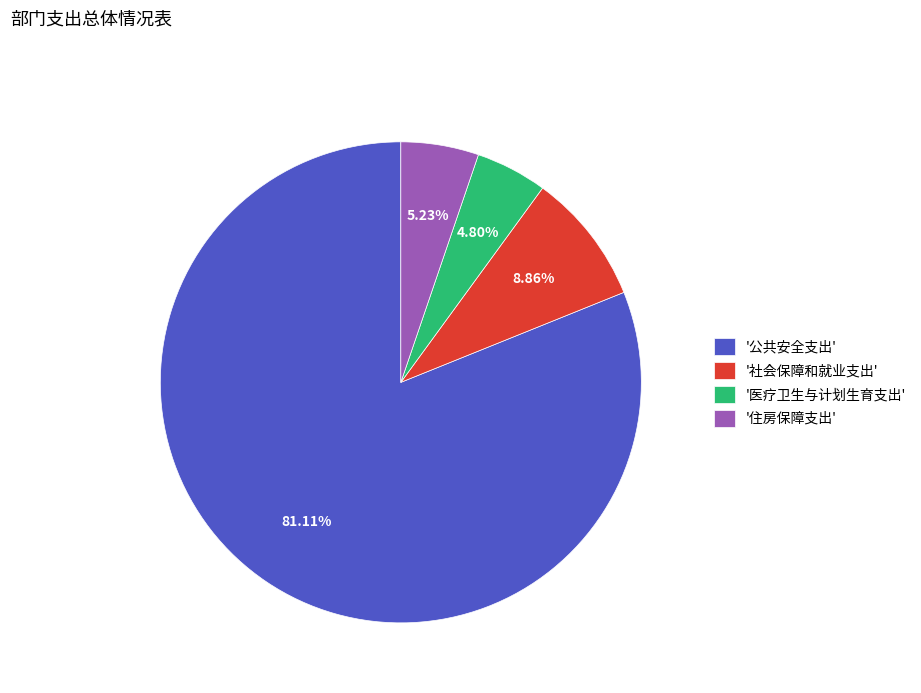

Which category accounts for the majority?

'公共安全支出'